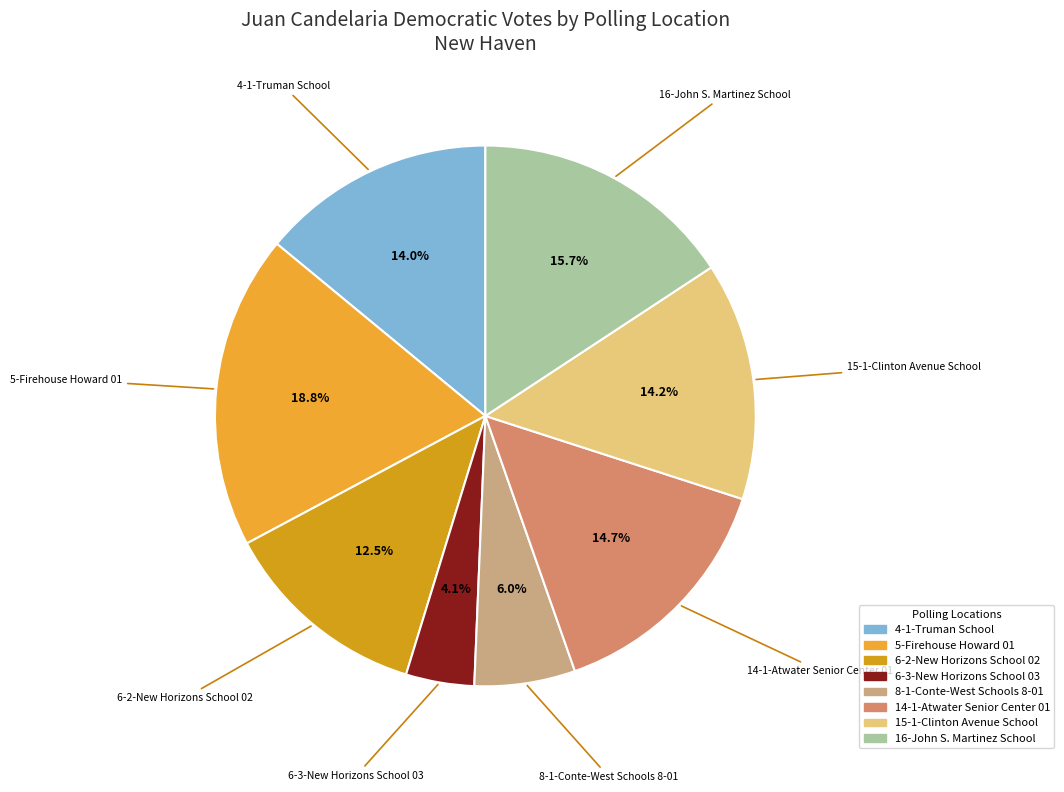

Approximately how many times larger is the value at 4-1-Truman School compared to 6-2-New Horizons School 02?

1.1